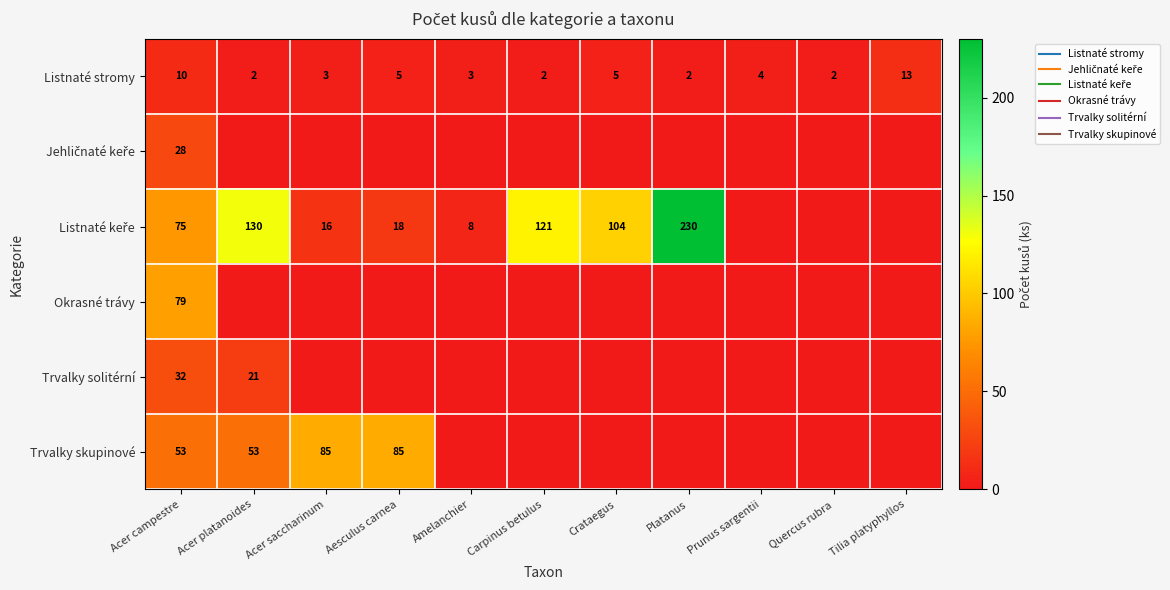

At Quercus rubra, list the series in order from smallest to largest.

Jehličnaté keře, Listnaté keře, Okrasné trávy, Trvalky solitérní, Trvalky skupinové, Listnaté stromy